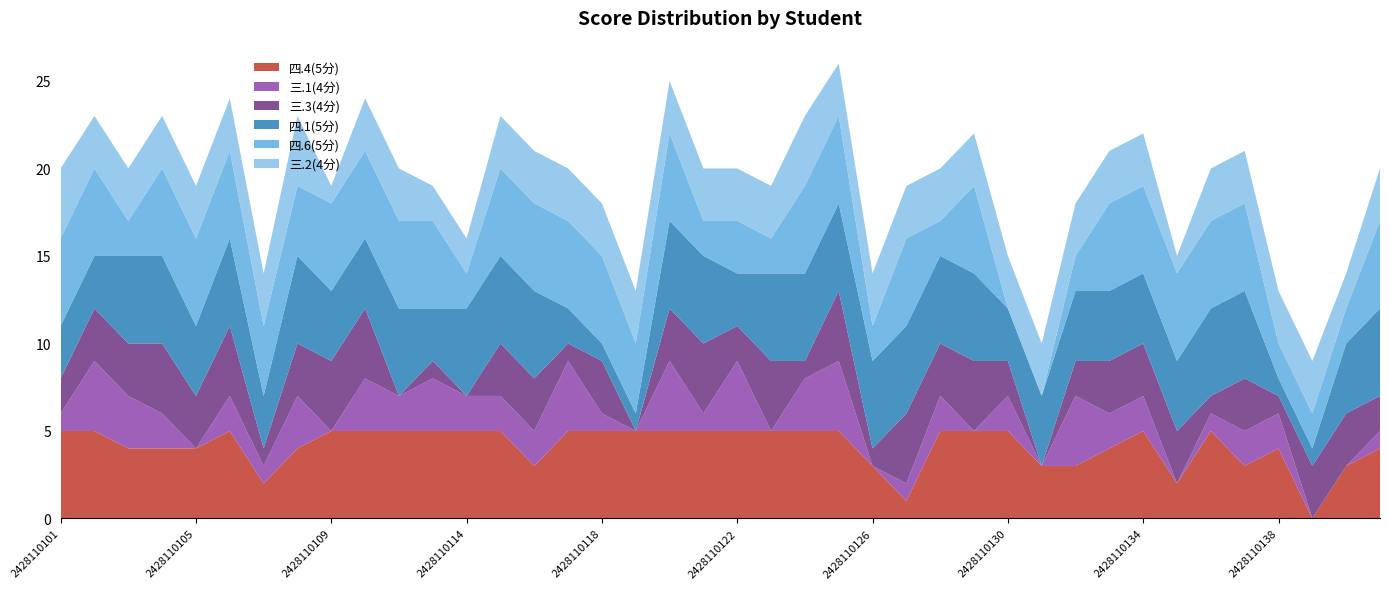

Reading left to right, transcribe all the data shown in this chart.

四.4(5分): 5	5	4	4	4	5	2	4	5	5	5	5	5	5	3	5	5	5	5	5	5	5	5	5	3	1	5	5	5	3	3	4	5	2	5	3	4	0	3	4
三.1(4分): 1	4	3	2	0	2	1	3	0	3	2	3	2	2	2	4	1	0	4	1	4	0	3	4	0	1	2	0	2	0	4	2	2	0	1	2	2	0	0	1
三.3(4分): 2	3	3	4	3	4	1	3	4	4	0	1	0	3	3	1	3	0	3	4	2	4	1	4	1	4	3	4	2	0	2	3	3	3	1	3	1	3	3	2
四.1(5分): 3	3	5	5	4	5	3	5	4	4	5	3	5	5	5	2	1	1	5	5	3	5	5	5	5	5	5	5	3	4	4	4	4	4	5	5	1	1	4	5
四.6(5分): 5	5	2	5	5	5	4	4	5	5	5	5	2	5	5	5	5	4	5	2	3	2	5	5	2	5	2	5	0	0	2	5	5	5	5	5	2	2	2	5
三.2(4分): 4	3	3	3	3	3	3	4	1	3	3	2	2	3	3	3	3	3	3	3	3	3	4	3	3	3	3	3	3	3	3	3	3	1	3	3	3	3	2	3